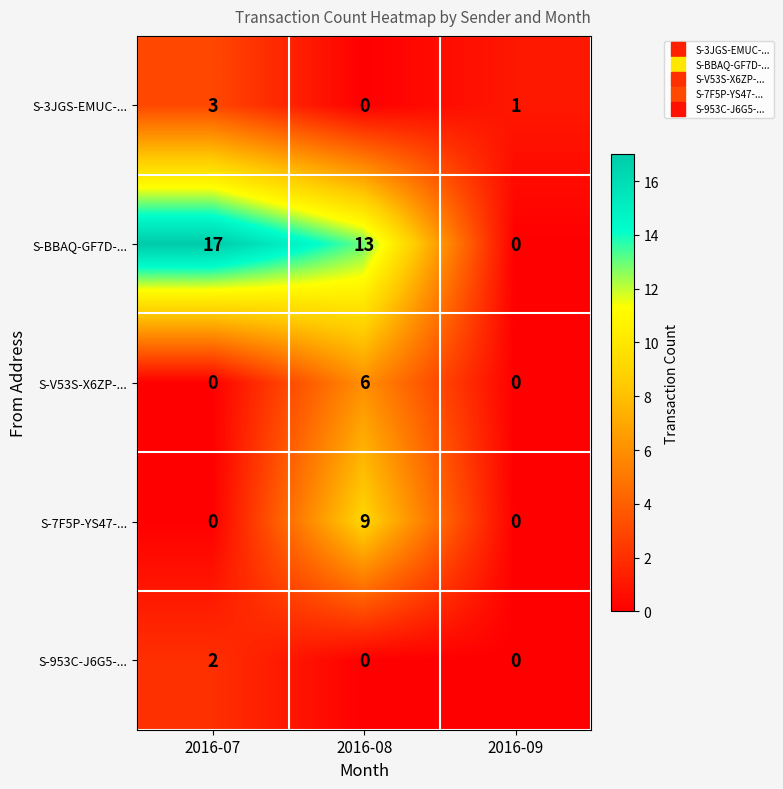

Reading right to left, what are all the values shown in this chart?

S-3JGS-EMUC-...: 2016-09=1	2016-08=0	2016-07=3
S-BBAQ-GF7D-...: 2016-09=0	2016-08=13	2016-07=17
S-V53S-X6ZP-...: 2016-09=0	2016-08=6	2016-07=0
S-7F5P-YS47-...: 2016-09=0	2016-08=9	2016-07=0
S-953C-J6G5-...: 2016-09=0	2016-08=0	2016-07=2